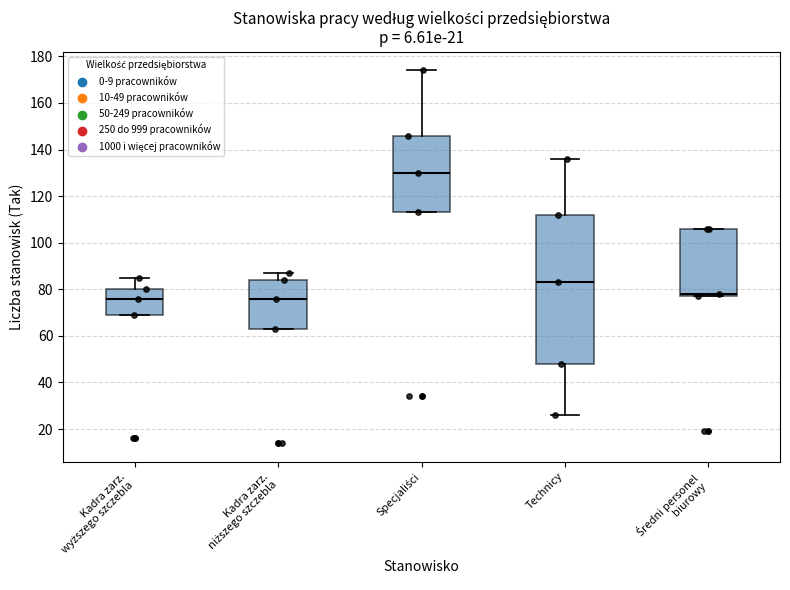

Reading left to right, read every box against the y-axis: the position of its median line, the range the box covers, and the ends of its whiskers. The values are not printed on the chart, so give them approximately, as read against the axis.

Kadra zarz. wyższego szczebla: median 76, box 70 to 80, whiskers 70 to 86
Kadra zarz. niższego szczebla: median 76, box 64 to 84, whiskers 64 to 88
Specjaliści: median 130, box 114 to 146, whiskers 114 to 174
Technicy: median 84, box 48 to 112, whiskers 26 to 136
Średni personel biurowy: median 78 (just above the box's lower edge), box 78 to 106, whiskers 78 to 106